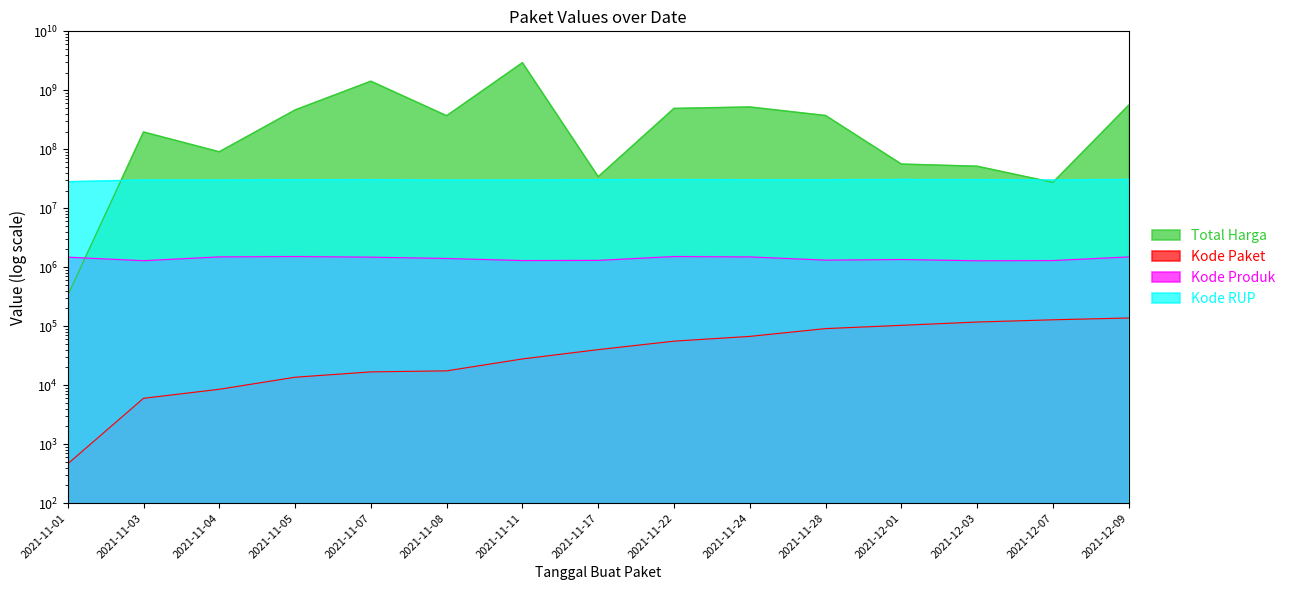

What is the difference between the maximum and minimum values in the Kode RUP series?

2681555